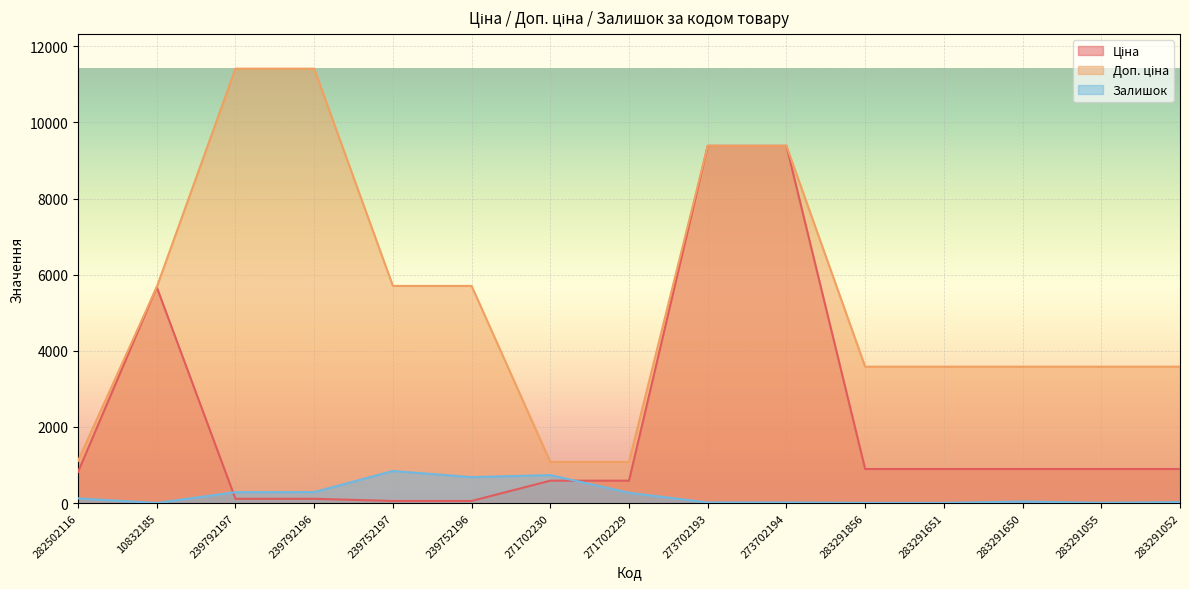

Which series changed the most between 10832185 and 271702229?

Ціна